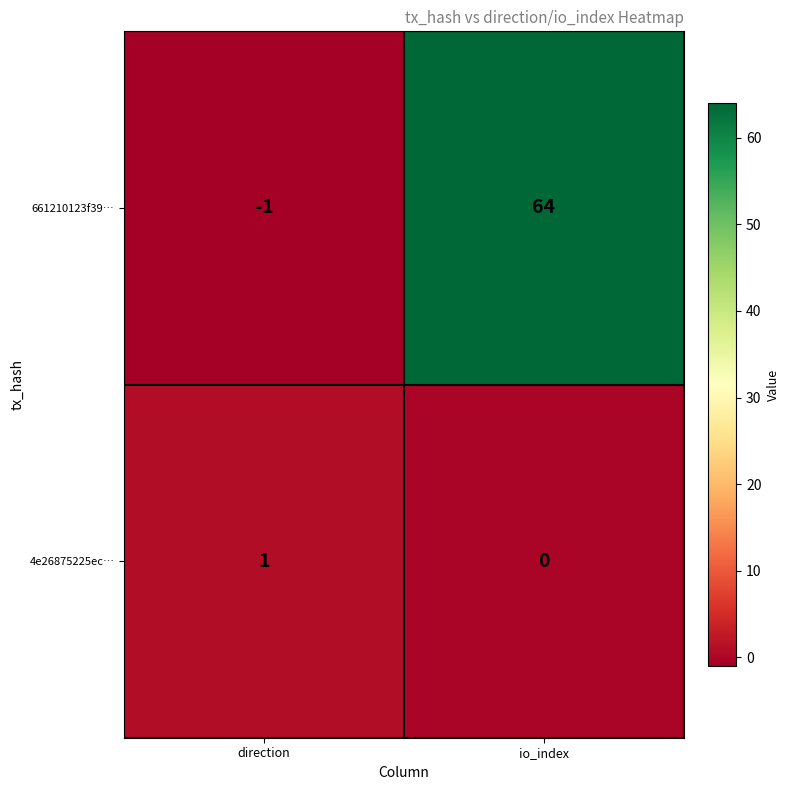

The value of 661210123f39… at io_index is 64. True or false?

True